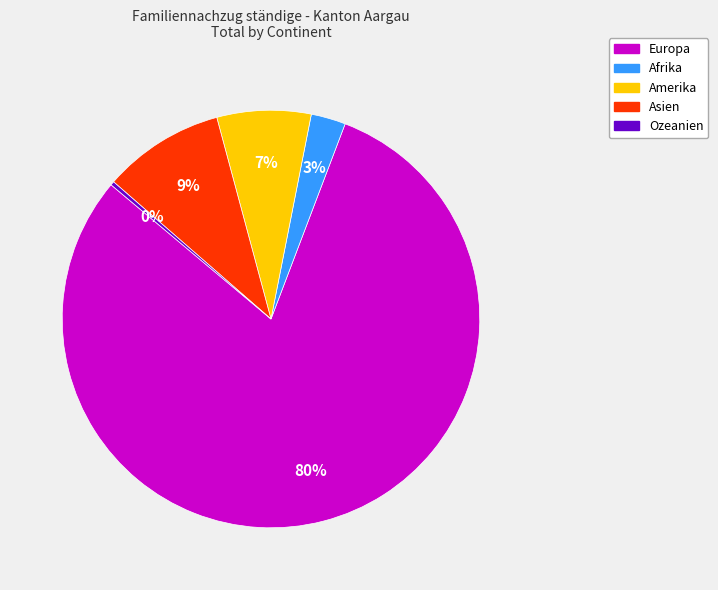

To the nearest percent, what is the average slice percentage?

20%